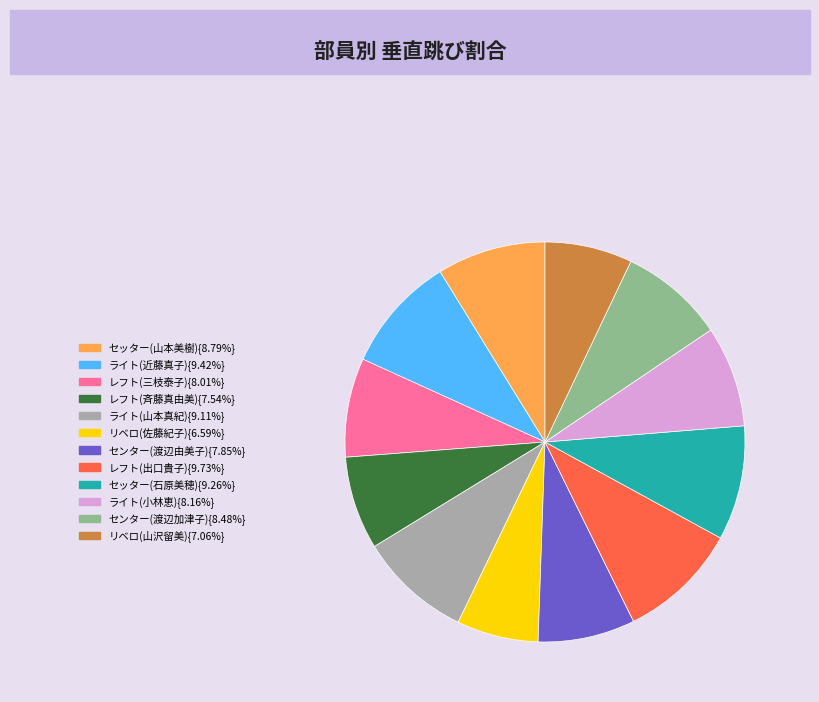

Is there any slice that represents more than half of the pie?

No